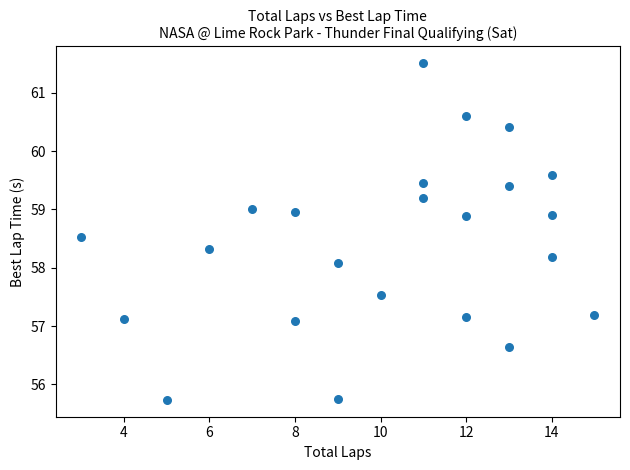

What Y value in the scatter plot is closest to 58?

58.1